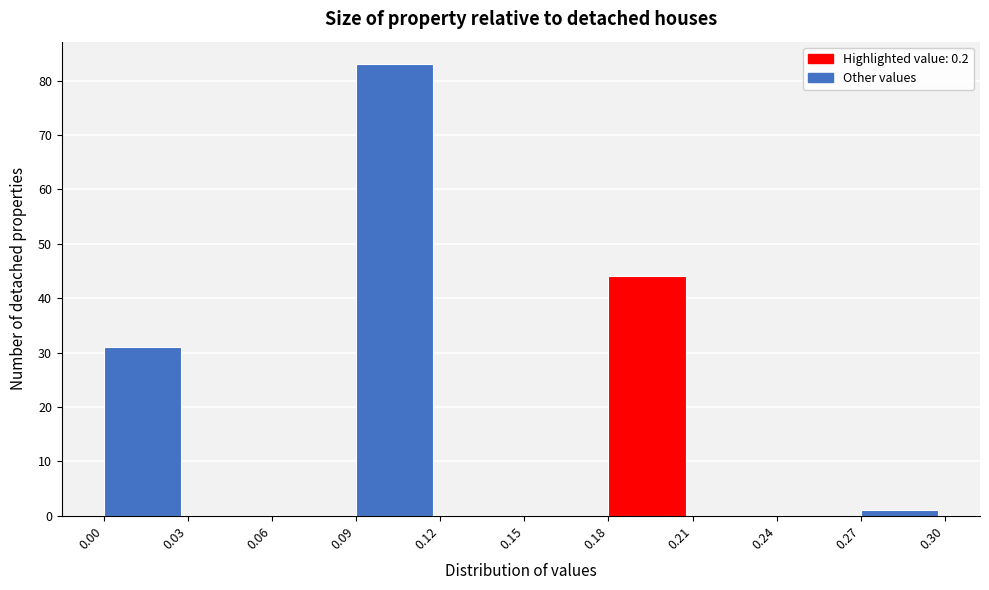

Reading left to right, list every bar in this chart as the range it spans on the x-axis followed by its height. The values are not printed on the chart, so give them approximately, as read against the axis.

0.00 to 0.03: 31
0.03 to 0.06: 0
0.06 to 0.09: 0
0.09 to 0.12: 83
0.12 to 0.15: 0
0.15 to 0.18: 0
0.18 to 0.21: 44
0.21 to 0.24: 0
0.24 to 0.27: 0
0.27 to 0.30: 1